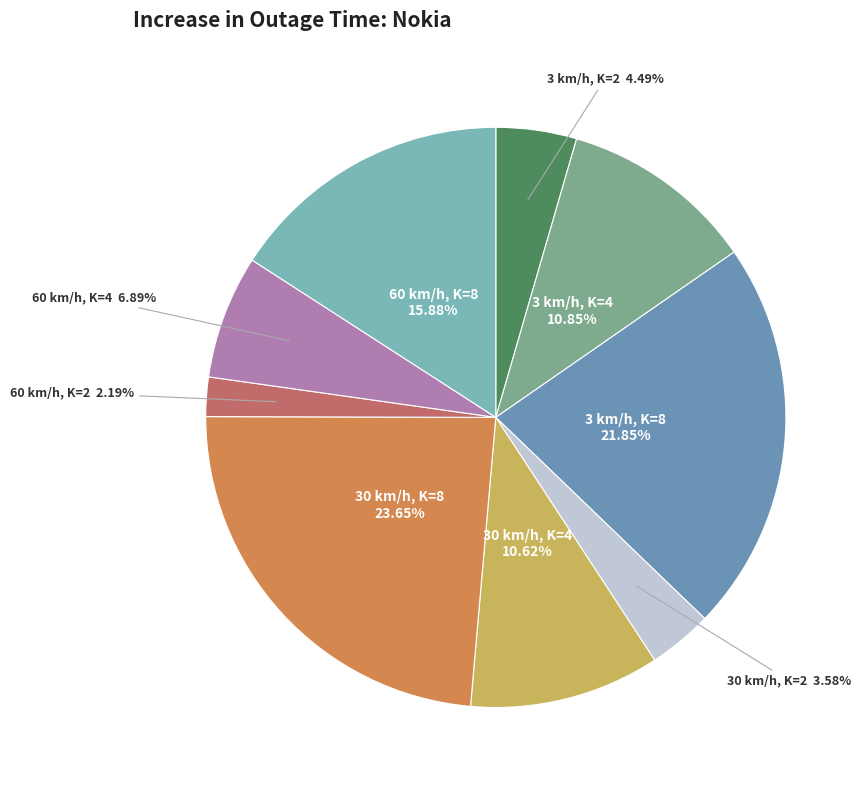

Does any single category account for the majority?

No